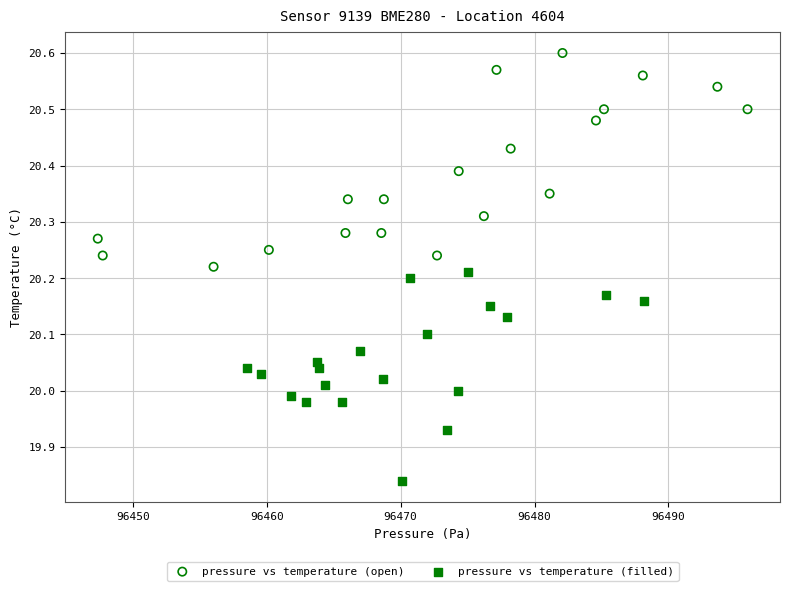

What are all the series names shown in the legend?

pressure vs temperature (open), pressure vs temperature (filled)